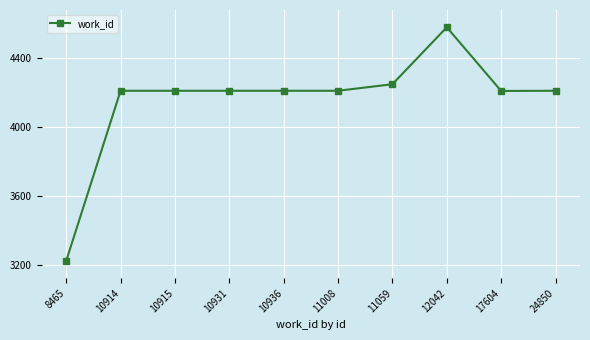

What is the minimum value shown in the chart?

3223